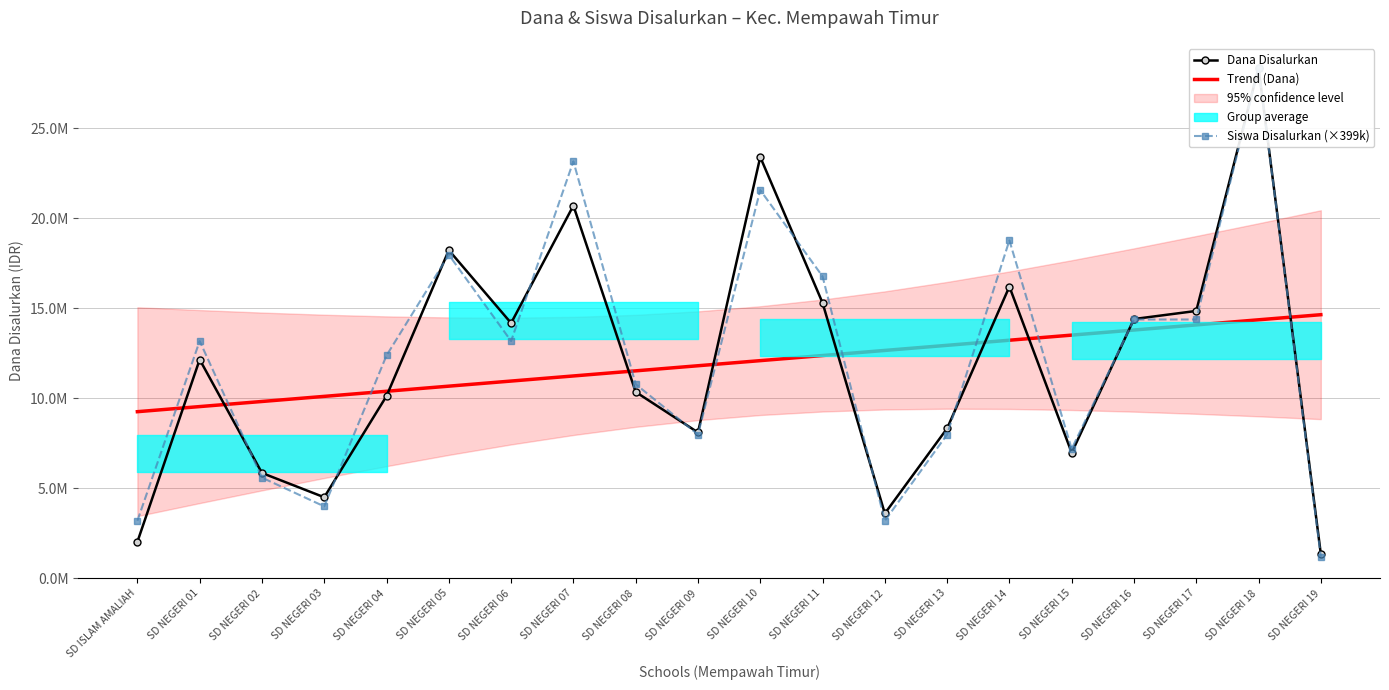

Which series has the largest total across all categories?

Siswa Disalurkan (×399k)